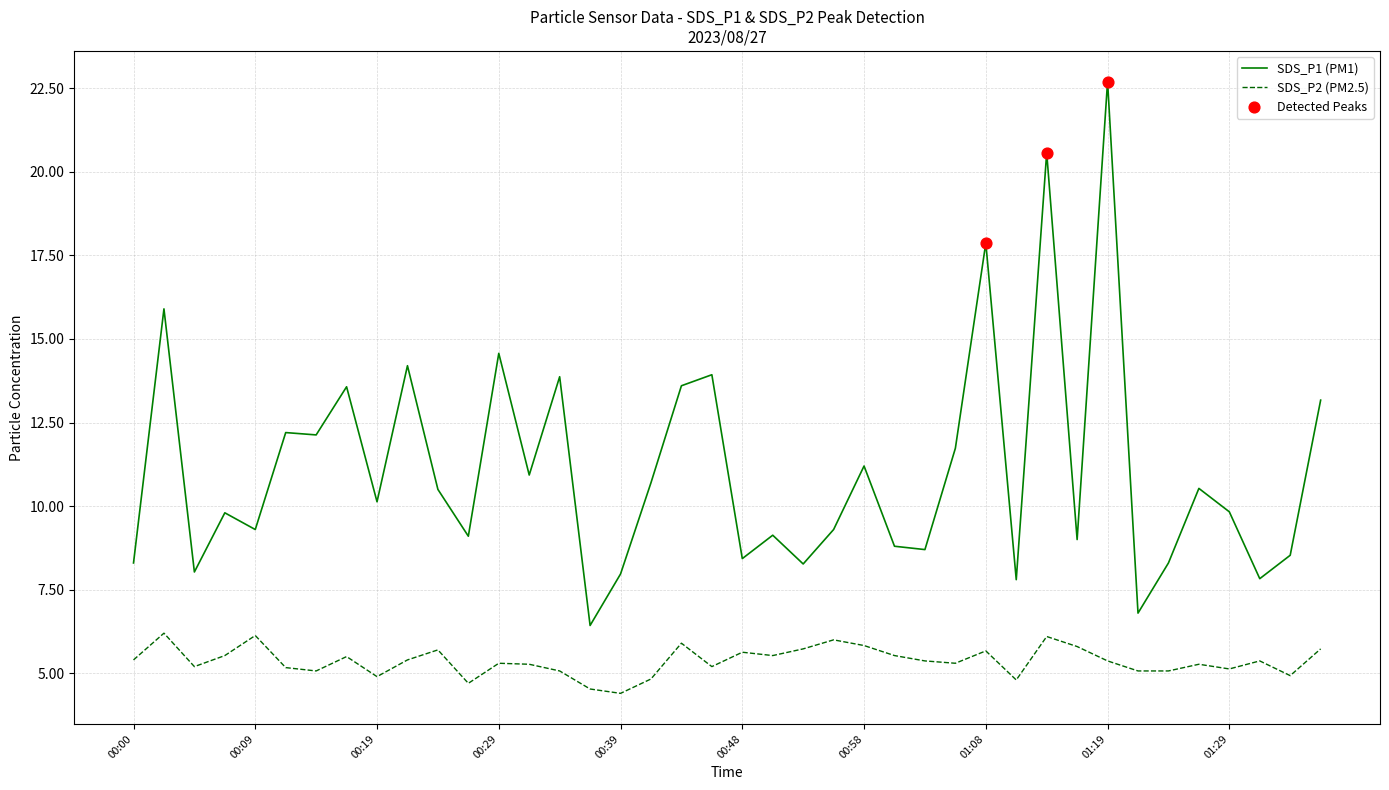

Rank the series by their average value, from lowest to highest.

SDS_P2 (PM2.5), SDS_P1 (PM1)